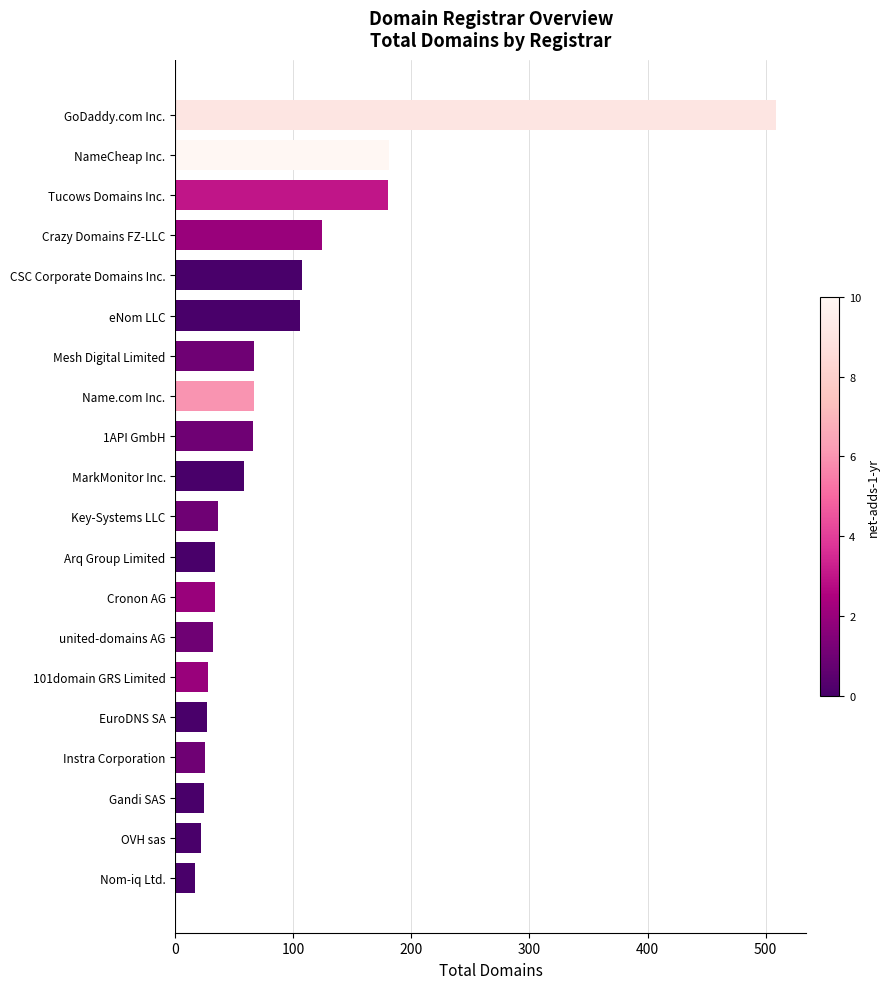

Approximately how many times larger is the value at Mesh Digital Limited compared to Key-Systems LLC?

1.9